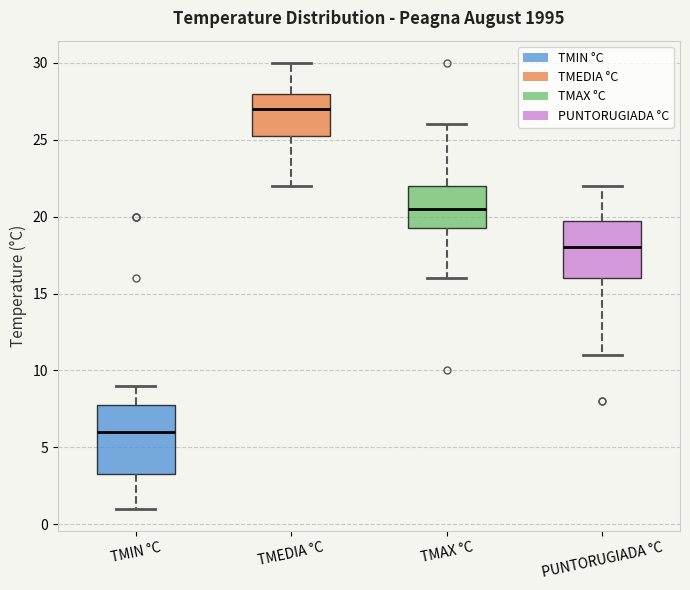

Reading left to right, transcribe this box plot: for each box, give where its median line is, the range the box spans, and where its two whiskers end, as read against the y-axis. The values are not printed on the chart, so give them approximately, as read against the axis.

TMIN °C: median 6.0, box 3.5 to 8.0, whiskers 1.0 to 9.0
TMEDIA °C: median 27.0, box 25.5 to 28.0, whiskers 22.0 to 30.0
TMAX °C: median 20.5, box 19.5 to 22.0, whiskers 16.0 to 26.0
PUNTORUGIADA °C: median 18.0, box 16.0 to 20.0, whiskers 11.0 to 22.0